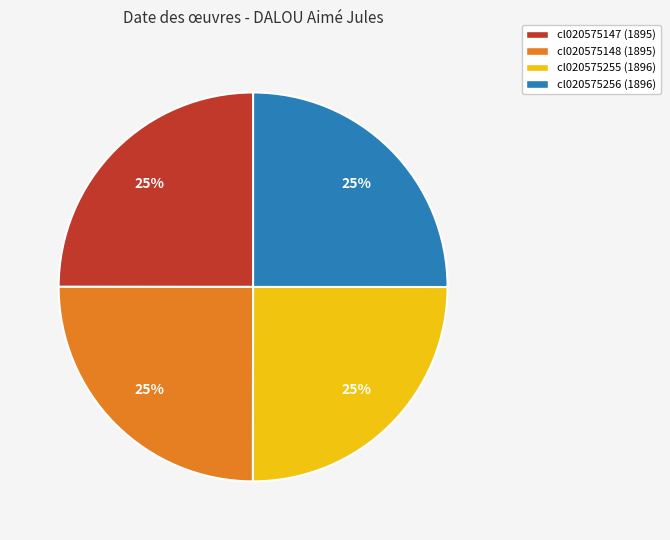

To the nearest percent, what portion does cl020575255 represent?

25%